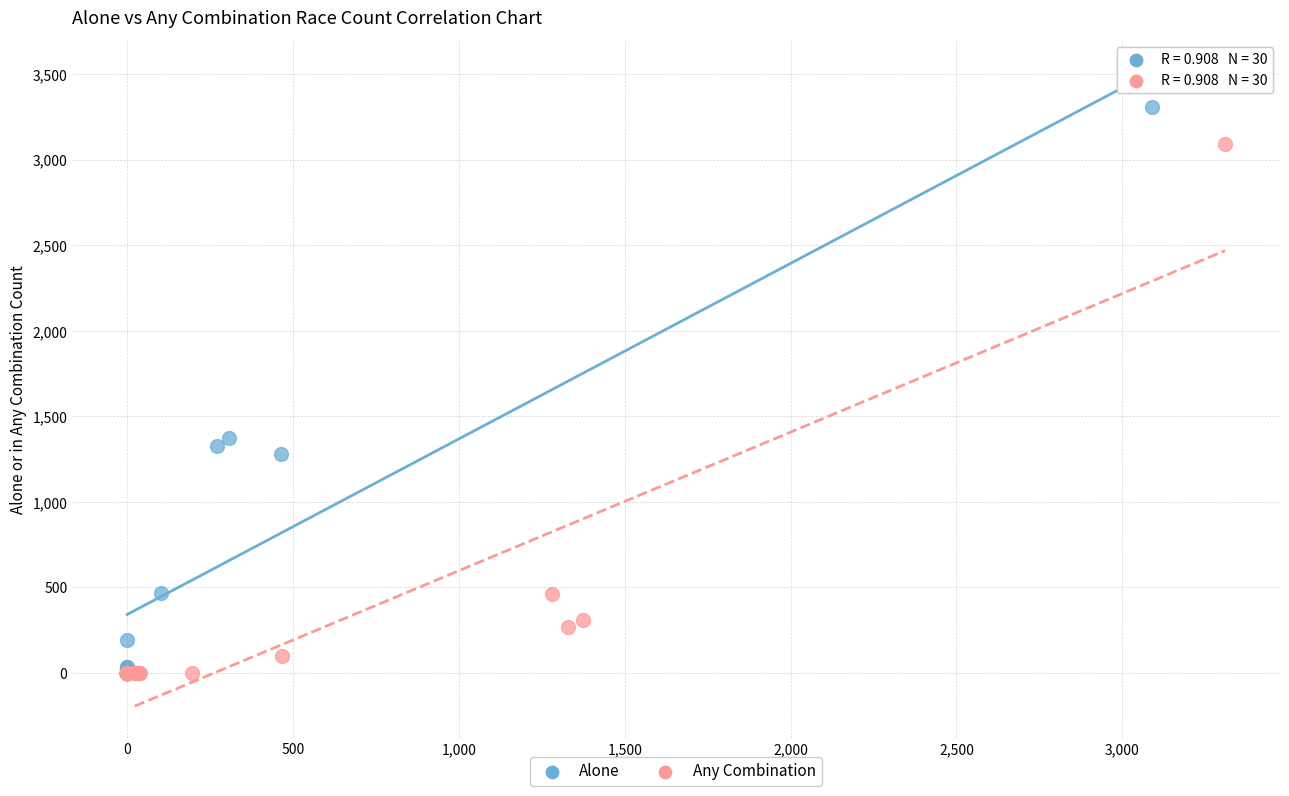

What are all the series names shown in the legend?

Alone, Any Combination